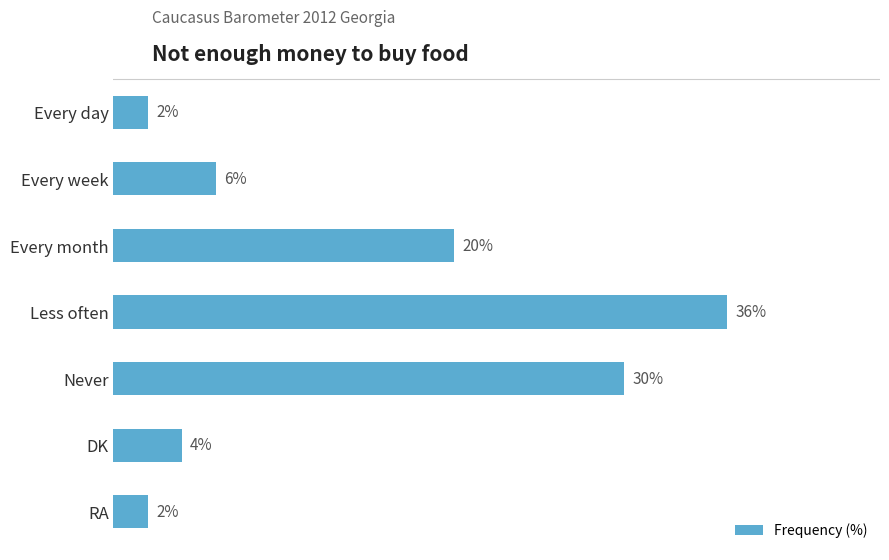

What is the label of the 7th bar from the top?

RA